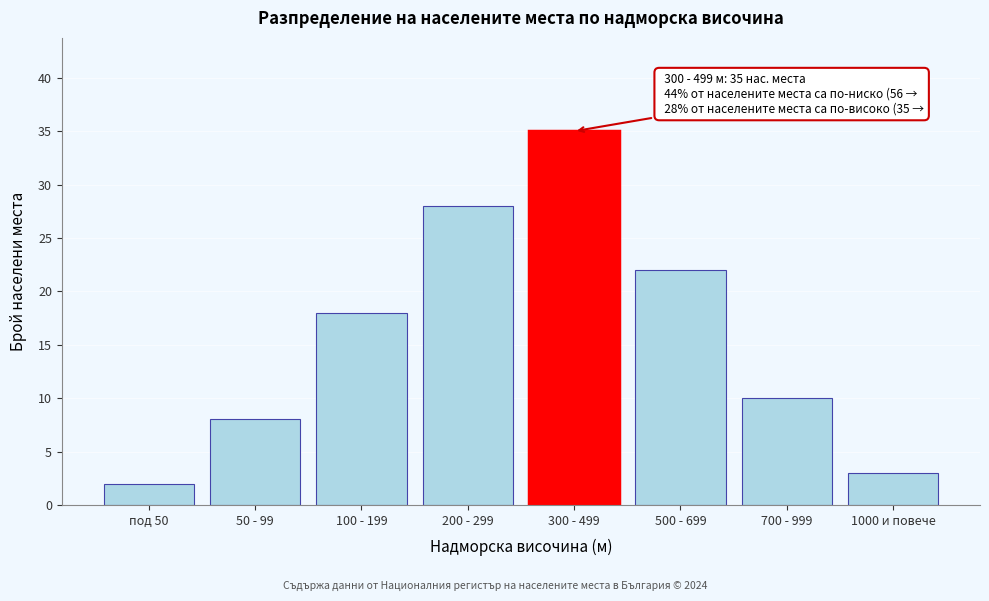

Reading left to right, extract all data points from this chart.

2	8	18	28	35	22	10	3